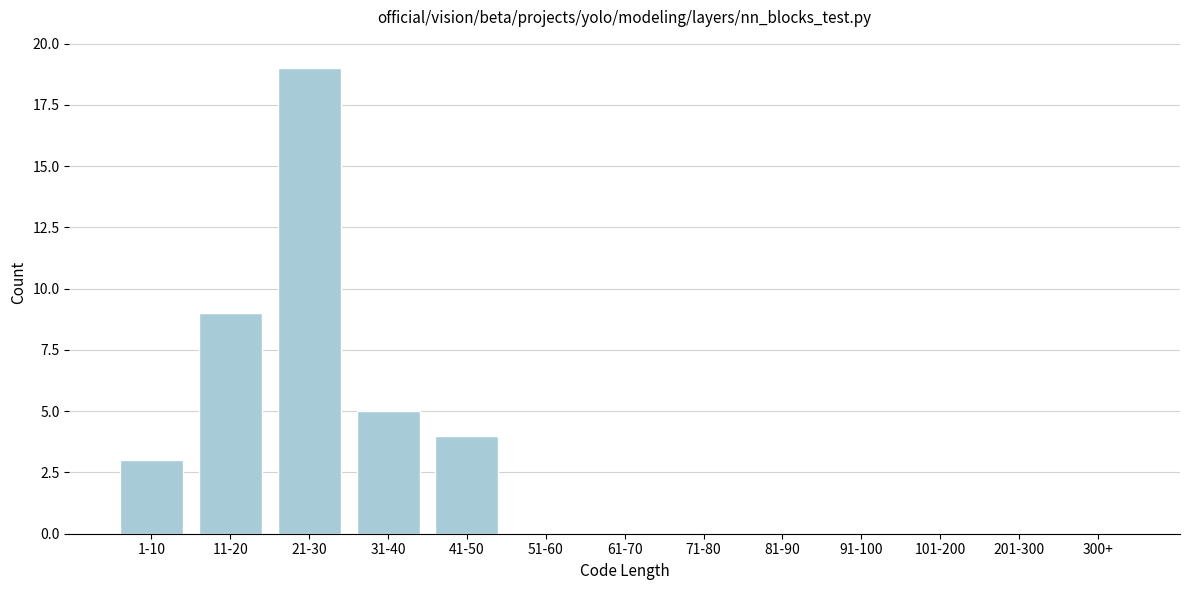

Reading left to right, extract all data points from this chart.

1-10=3	11-20=9	21-30=19	31-40=5	41-50=4	51-60=0	61-70=0	71-80=0	81-90=0	91-100=0	101-200=0	201-300=0	300+=0